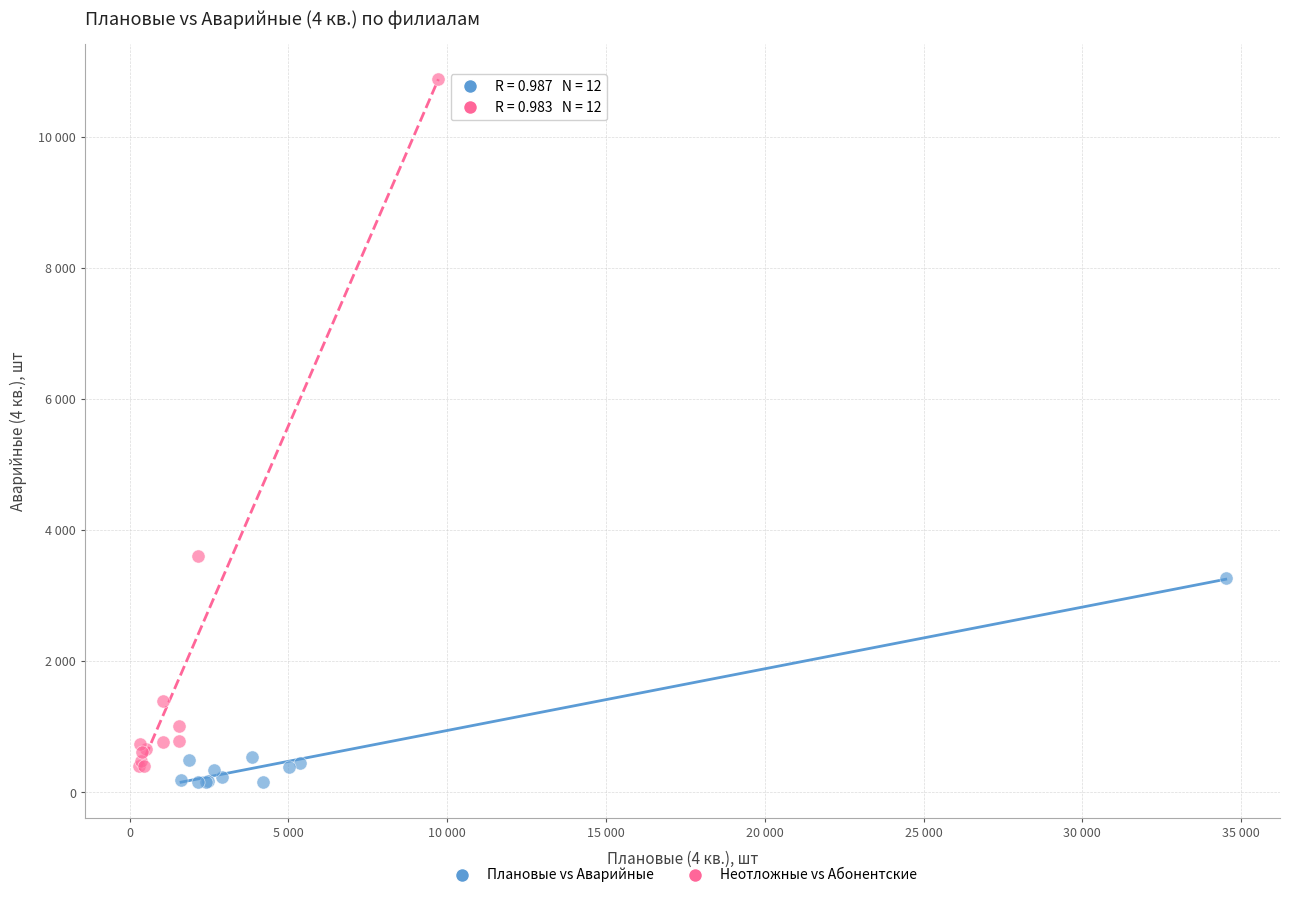

What are all the series names shown in the legend?

Плановые vs Аварийные, Неотложные vs Абонентские